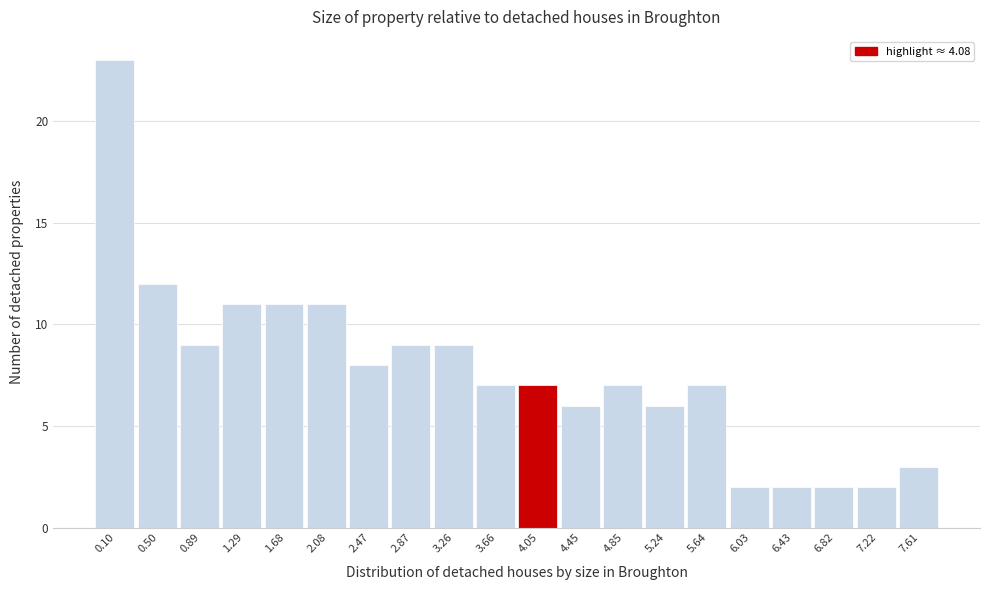

Reading left to right, what are all the values shown in this chart?

23	12	9	11	11	11	8	9	9	7	7	6	7	6	7	2	2	2	2	3